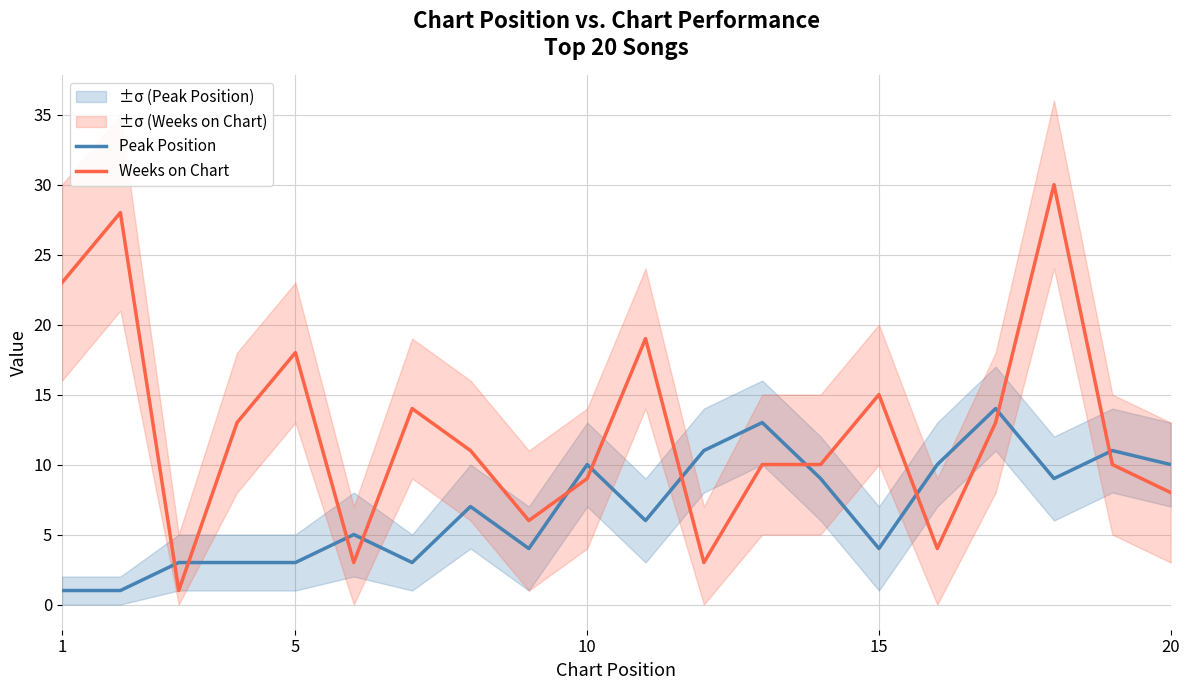

True or false: Peak Position and Weeks on Chart cross at least once.

True